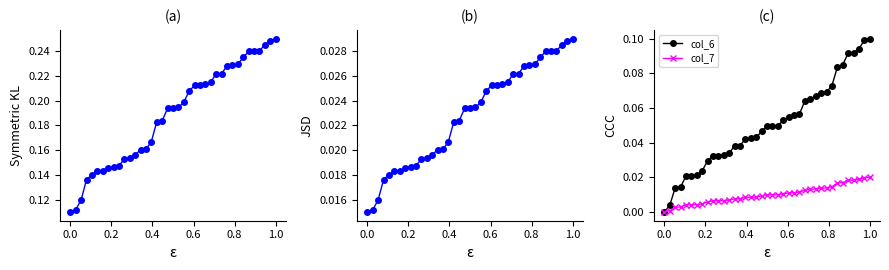

Does the chart display data point markers on the line(s)?

Yes